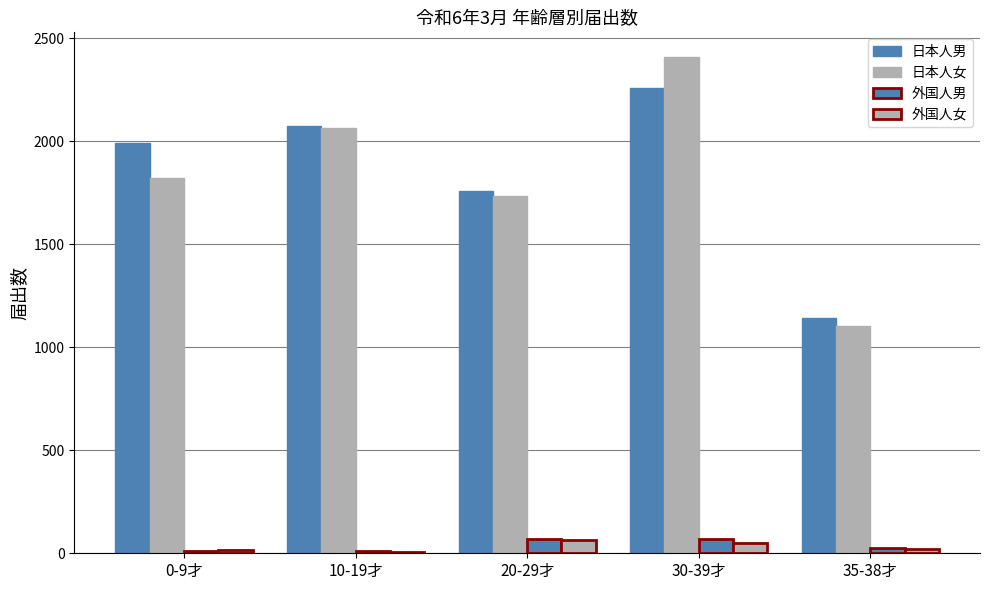

At which label is 外国人男 closest to 39?

35-38才